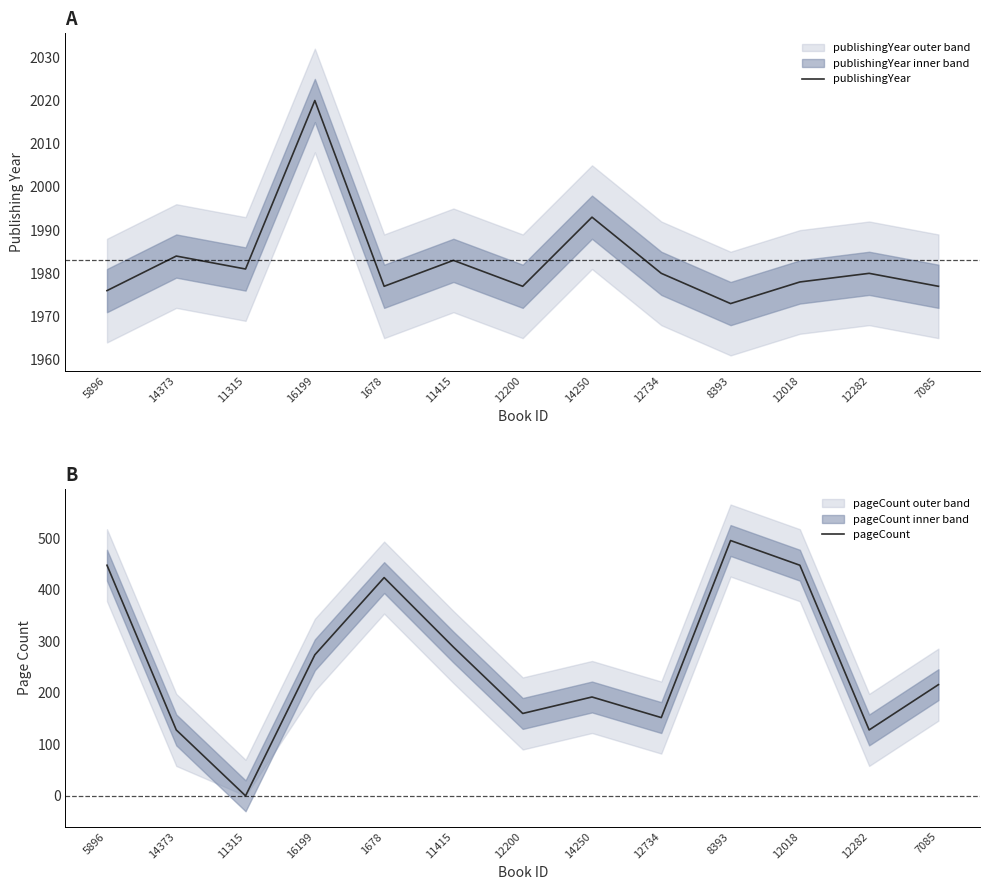

True or false: publishingYear and pageCount cross at least once.

False